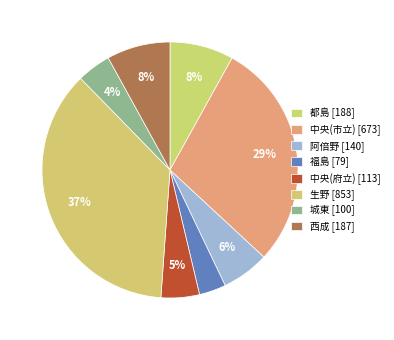

How many slices are in this pie chart?

8